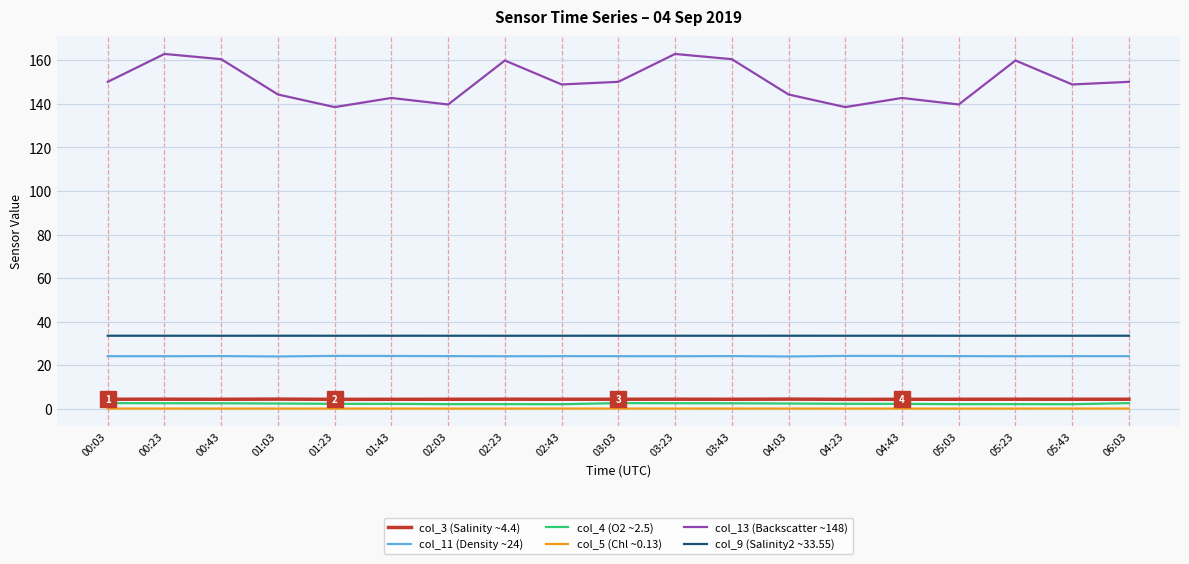

True or false: col_11 (Density ~24) has a value of 24.3 at 04:23.

True